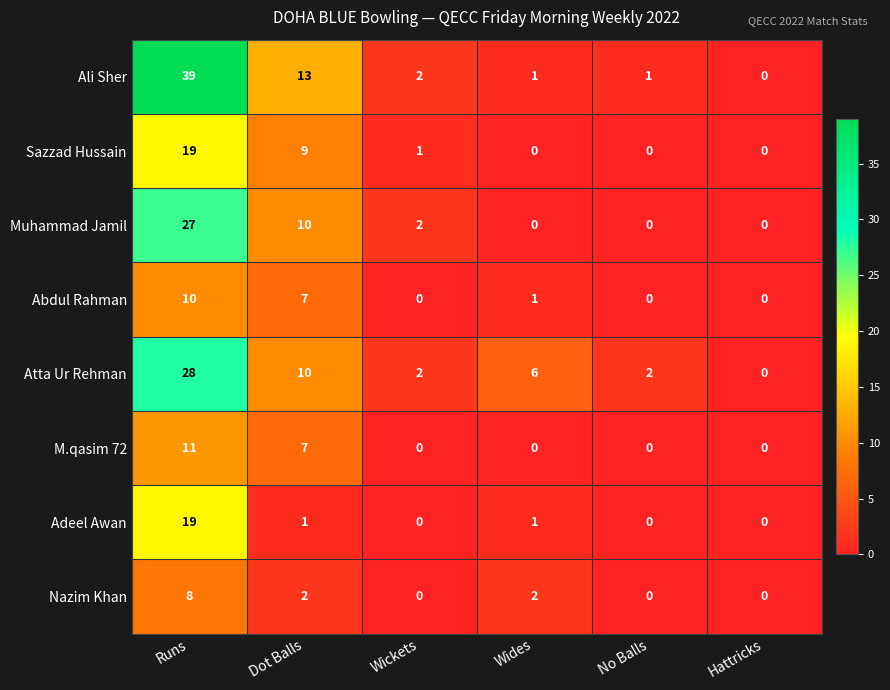

Is it true that Nazim Khan equals 5 at Hattricks?

False